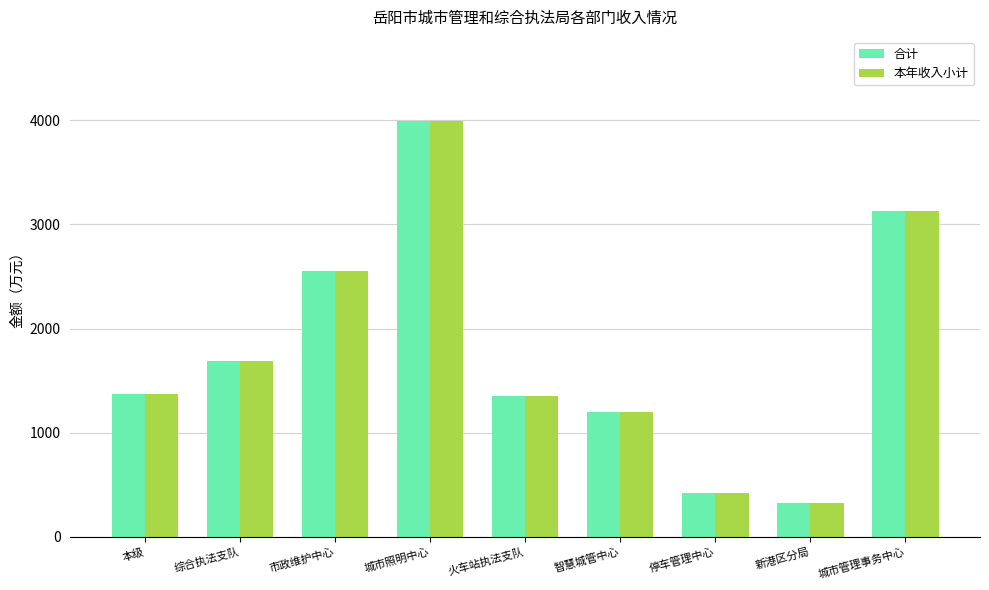

The 合计 series shows 1770.9 at 火车站执法支队. True or false?

False